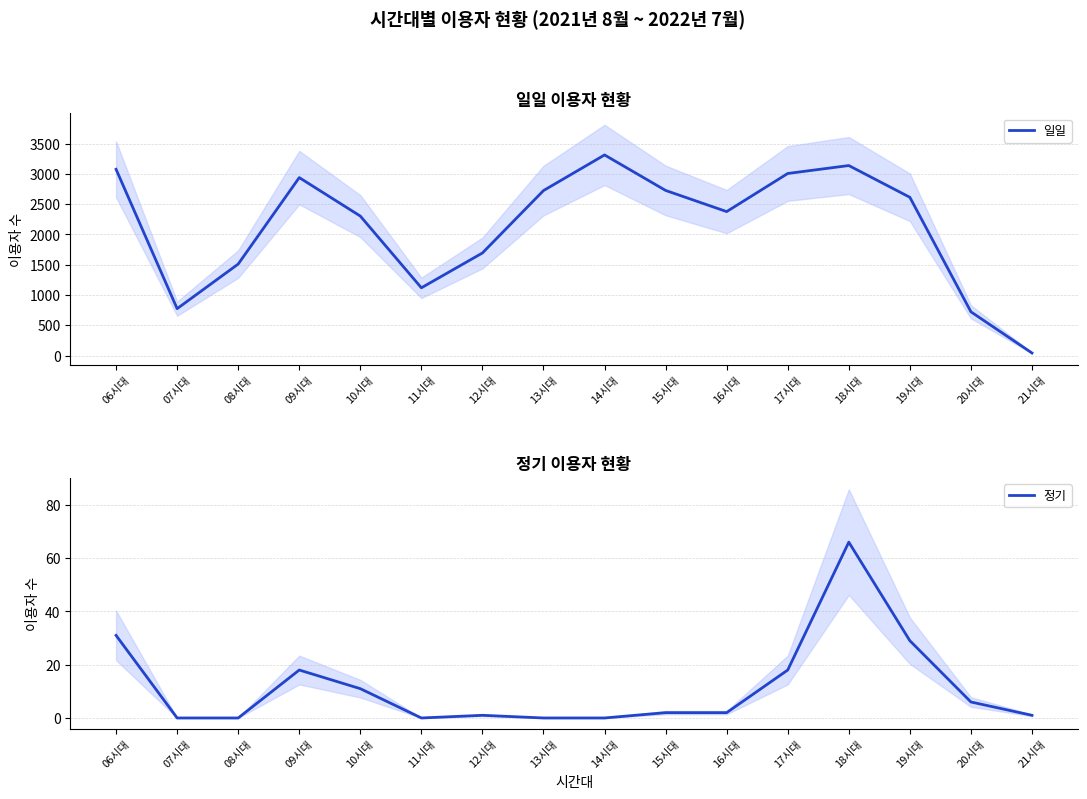

Is it true that 일일 equals 1233 at 15시대?

False